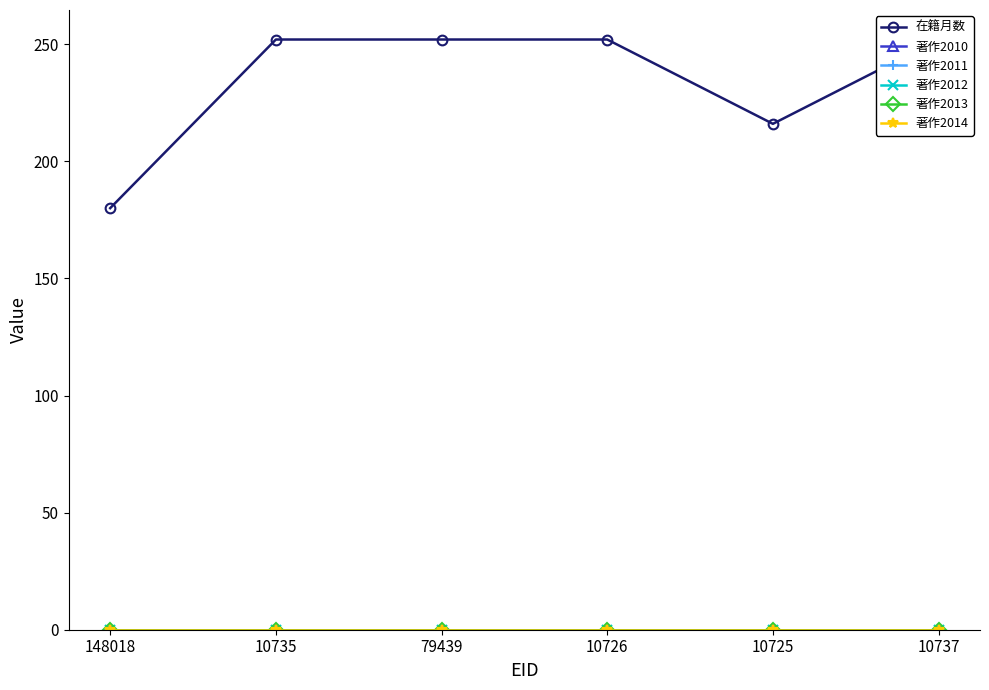

What is the label of the 1st point from the left?

148018